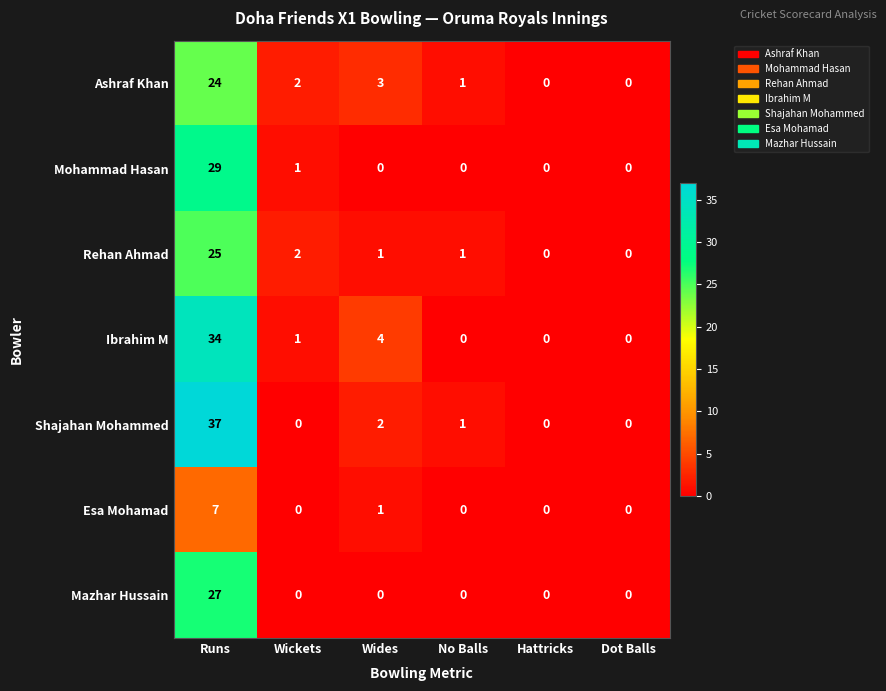

What is the highest value of the Ashraf Khan series?

24